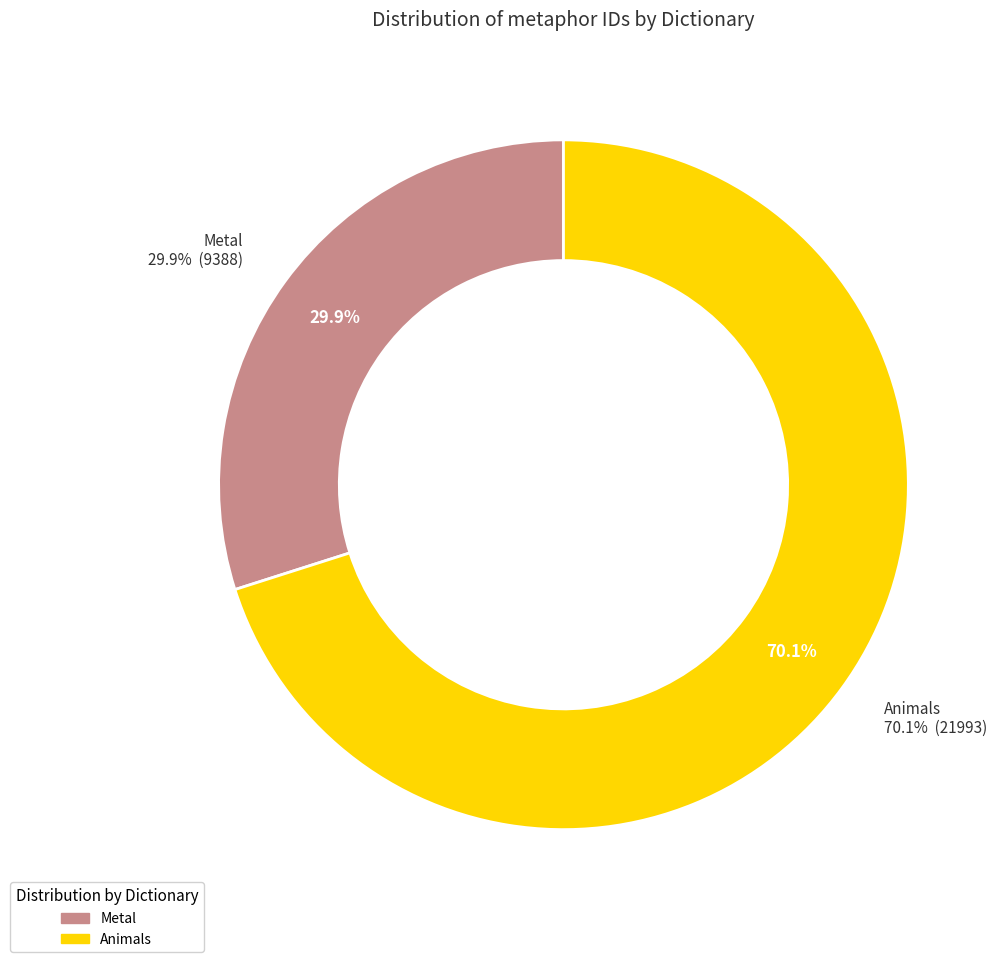

Rank the categories by value from lowest to highest.

Metal, Animals